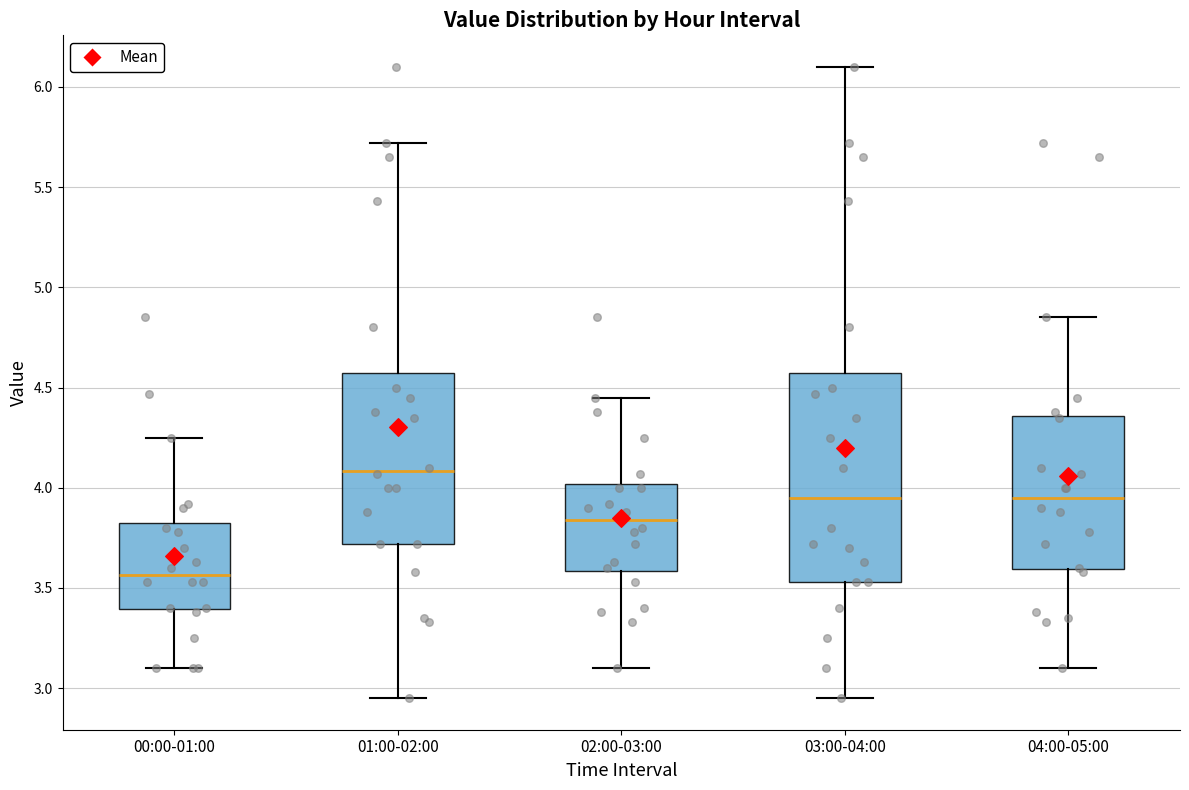

Reading left to right, transcribe this box plot: for each box, give where its median line is, the range the box spans, and where its two whiskers end, as read against the y-axis. The values are not printed on the chart, so give them approximately, as read against the axis.

00:00-01:00: median 3.55, box 3.40 to 3.85, whiskers 3.10 to 4.25
01:00-02:00: median 4.10, box 3.70 to 4.60, whiskers 2.95 to 5.70
02:00-03:00: median 3.85, box 3.60 to 4.00, whiskers 3.10 to 4.45
03:00-04:00: median 3.95, box 3.55 to 4.60, whiskers 2.95 to 6.10
04:00-05:00: median 3.95, box 3.60 to 4.35, whiskers 3.10 to 4.85